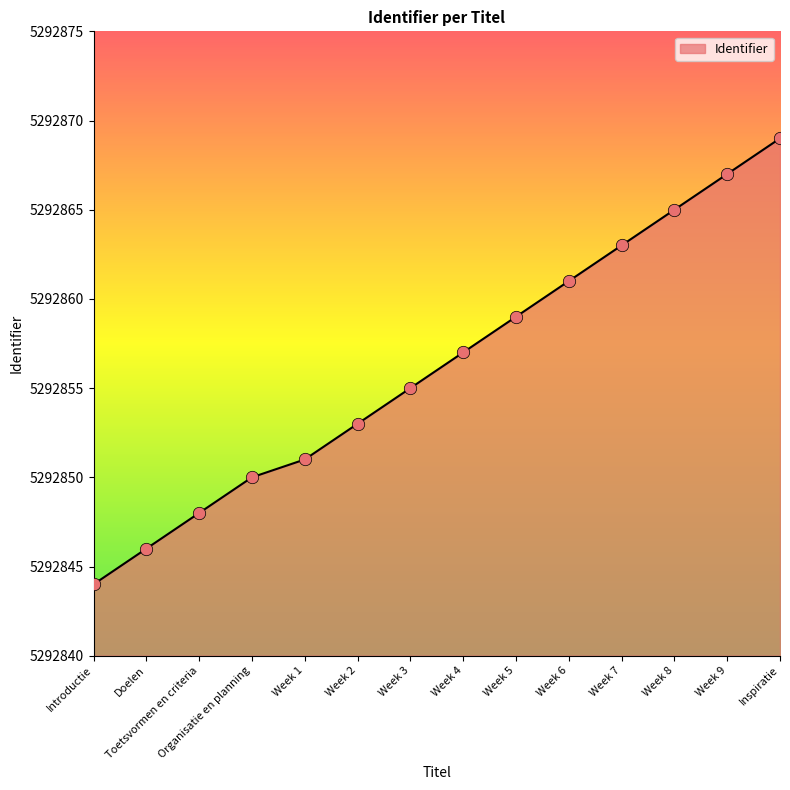

Between Toetsvormen en criteria and Week 6, which is larger?

Week 6